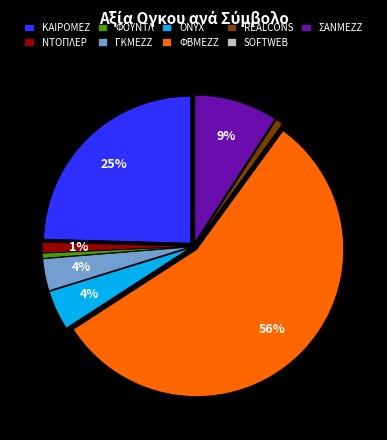

The ΦΟΥΝΤΛ slice represents 1% of the pie. True or false?

True